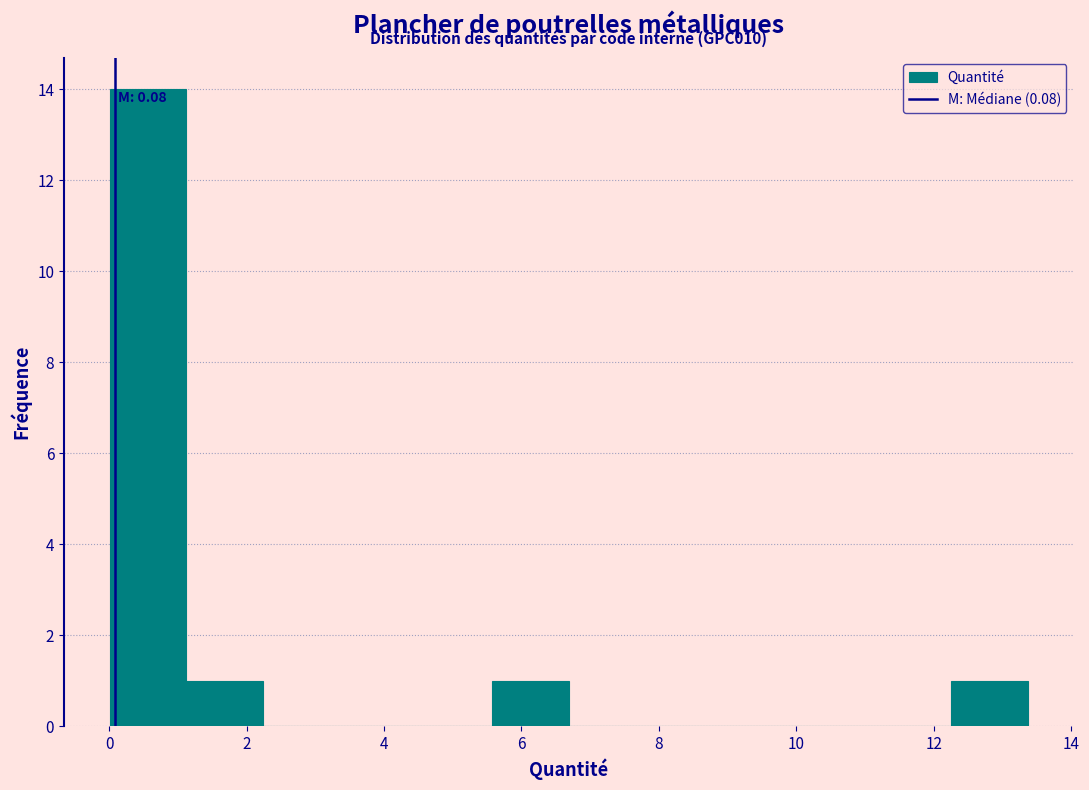

Which range on the x-axis has the tallest bar?

0.0 to 1.2